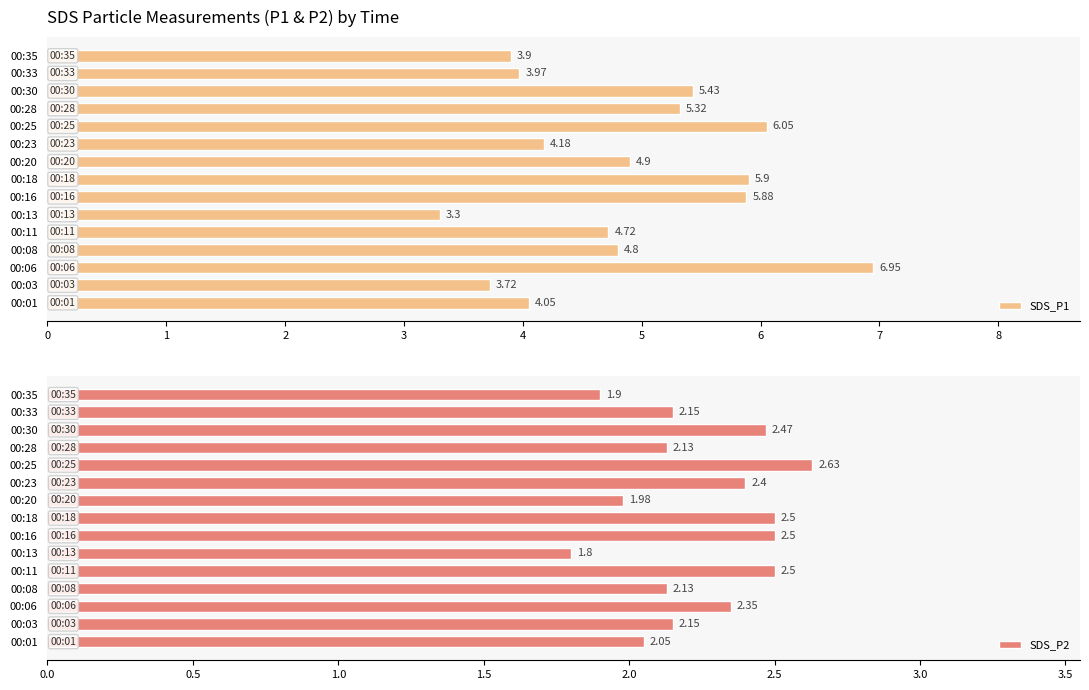

How many data points does each series have?

15